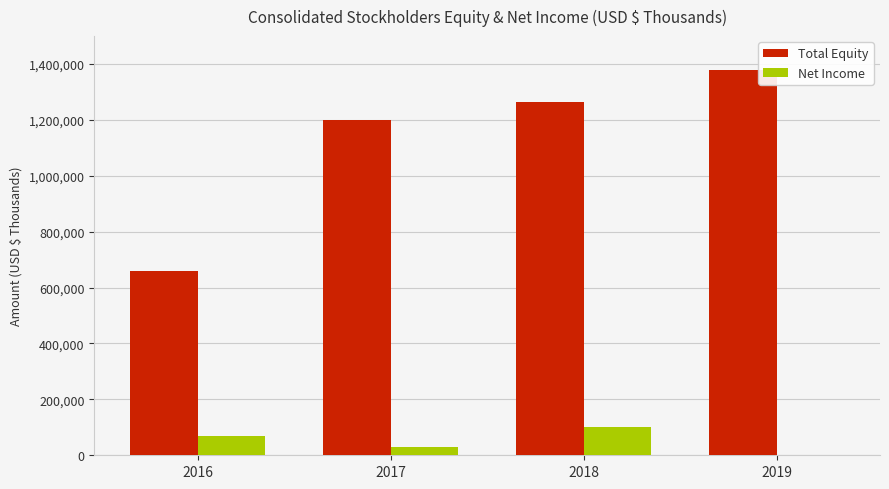

True or false: Total Equity has a value of 817375 at 2018.

False